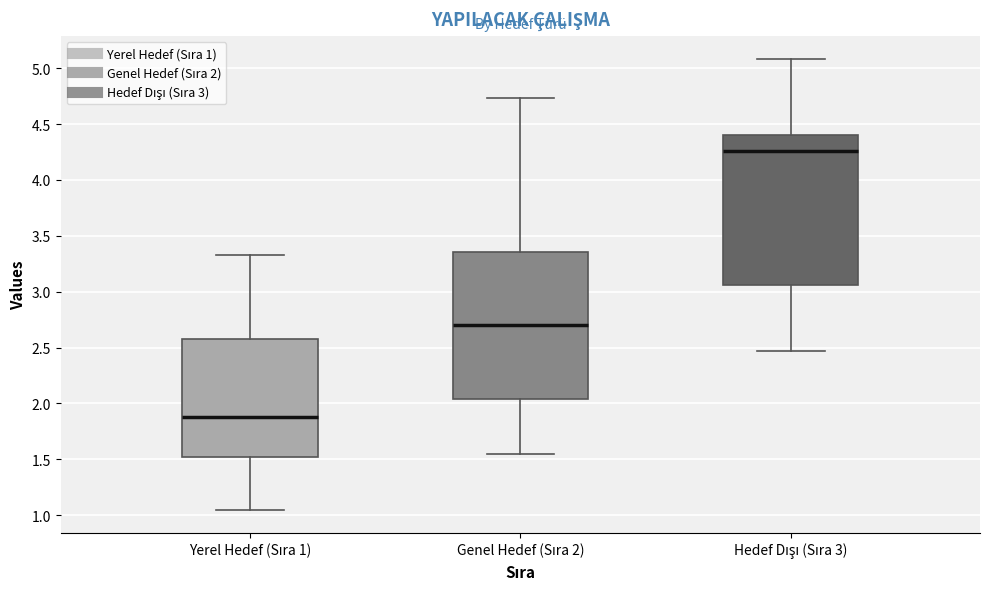

Reading left to right, read every box against the y-axis: the position of its median line, the range the box covers, and the ends of its whiskers. The values are not printed on the chart, so give them approximately, as read against the axis.

Yerel Hedef (Sıra 1): median 1.90, box 1.50 to 2.55, whiskers 1.05 to 3.30
Genel Hedef (Sıra 2): median 2.70, box 2.05 to 3.35, whiskers 1.55 to 4.75
Hedef Dışı (Sıra 3): median 4.25, box 3.05 to 4.40, whiskers 2.45 to 5.10